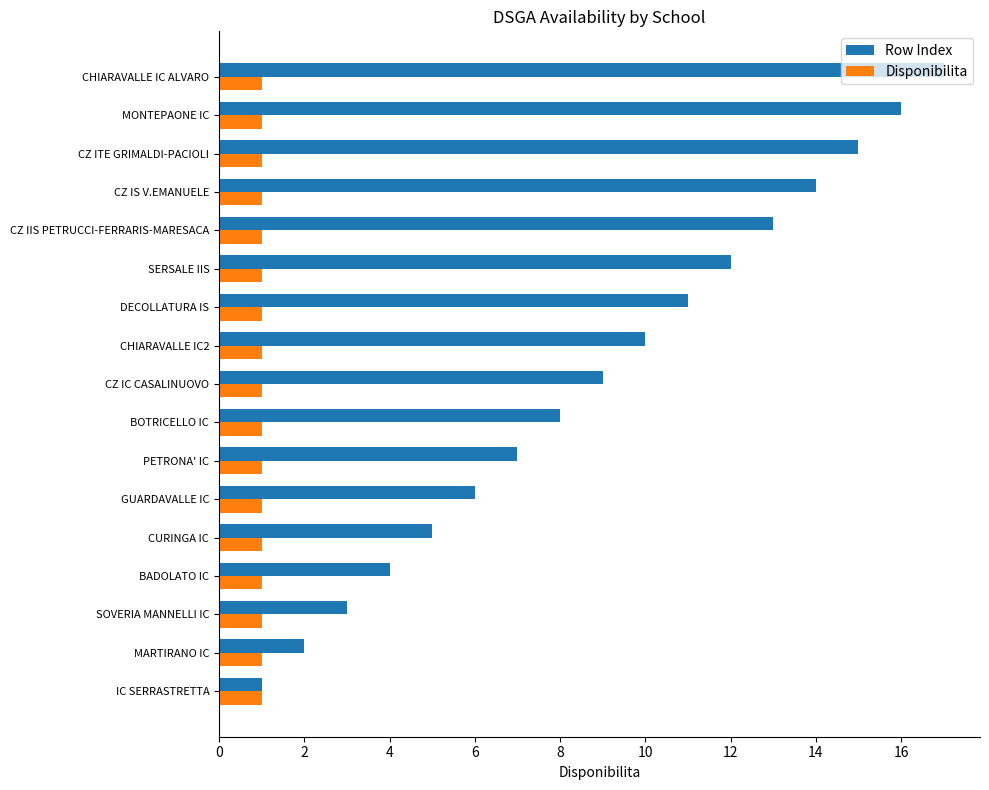

What is the difference between the highest and lowest values at CZ ITE GRIMALDI-PACIOLI?

14